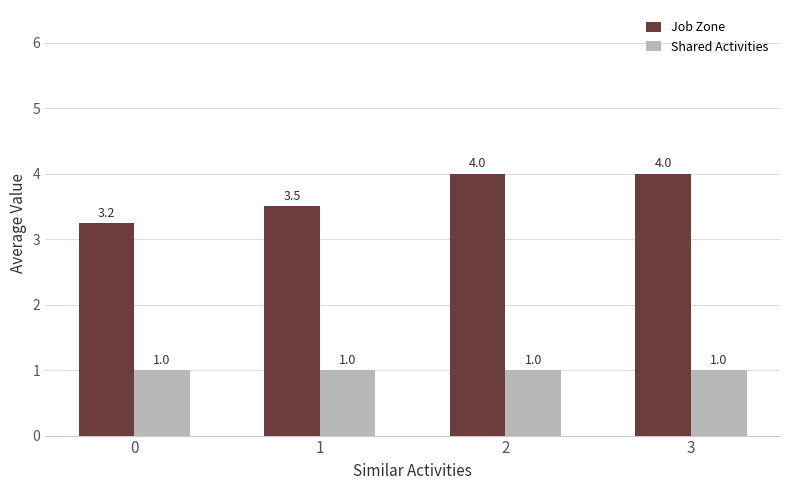

List the series in order of their overall mean, highest first.

Job Zone, Shared Activities